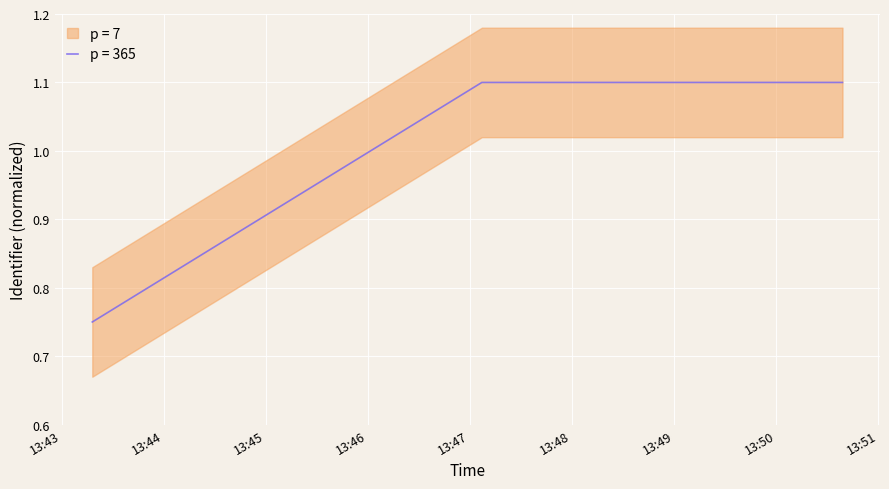

What is the smallest value displayed?

0.8